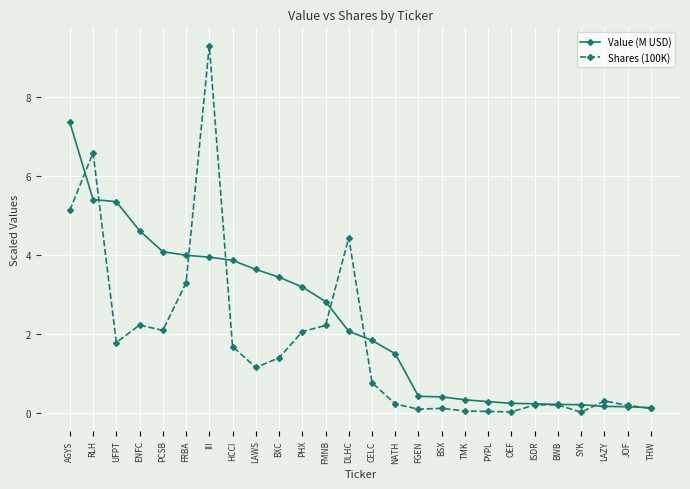

Between NATH and BSX, which series saw the biggest shift?

Value (M USD)